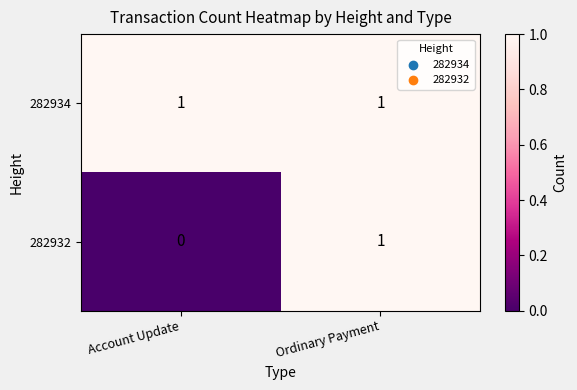

What is the difference between the highest and lowest values at Account Update?

1